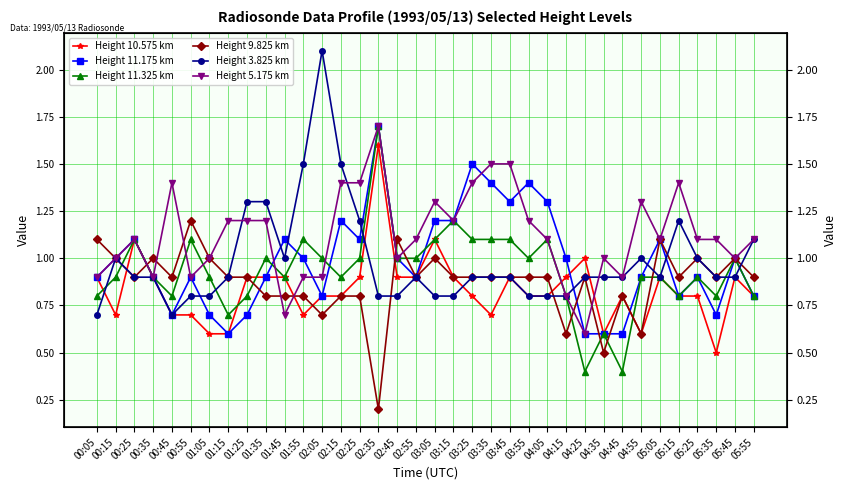

Which series has the widest spread of values?

Height 3.825 km